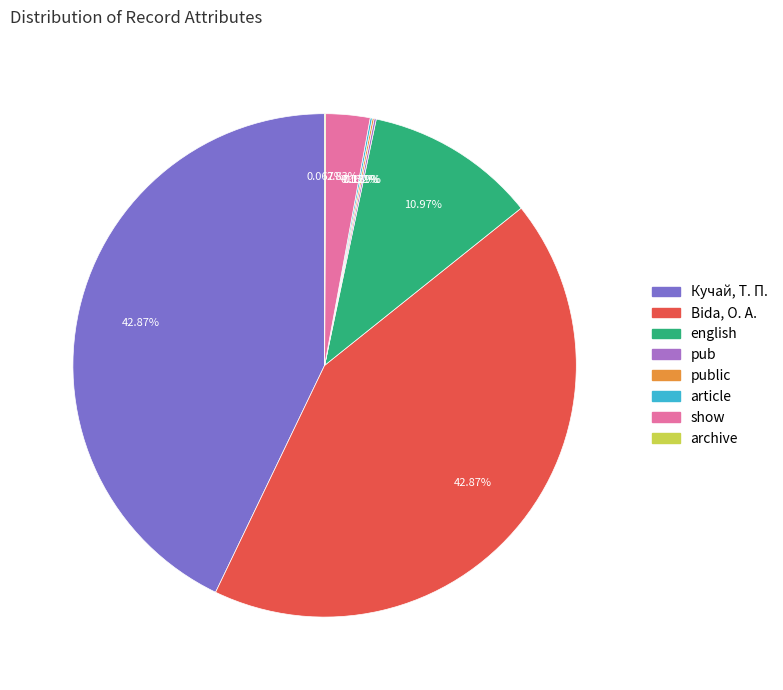

Is there a majority slice in this chart?

No